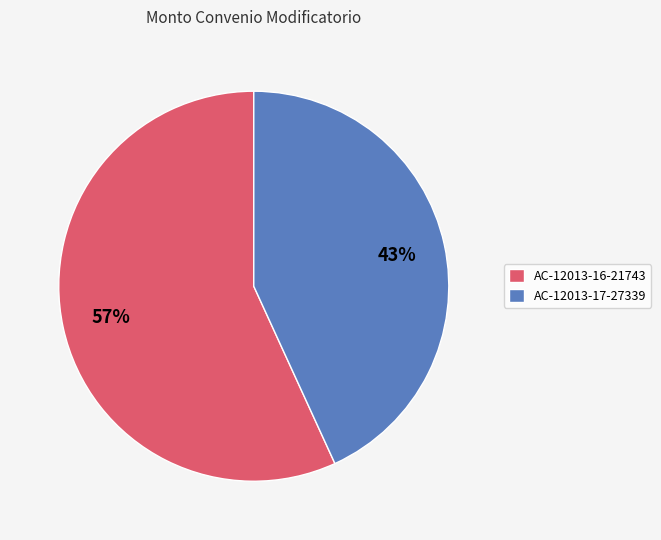

Rank the categories by value from highest to lowest.

AC-12013-16-21743, AC-12013-17-27339